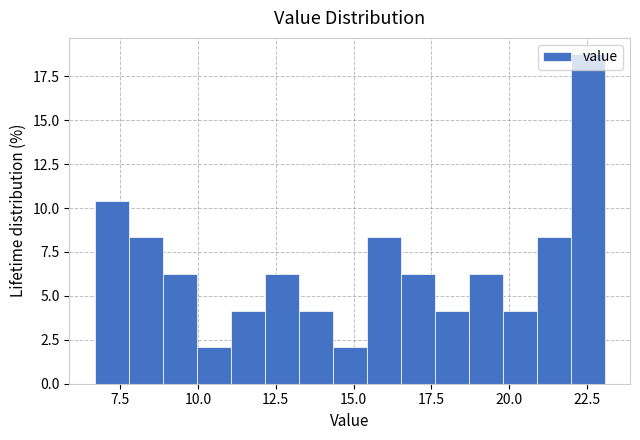

Read against the x-axis, roughly where is the centre of the tallest bar?

22.5